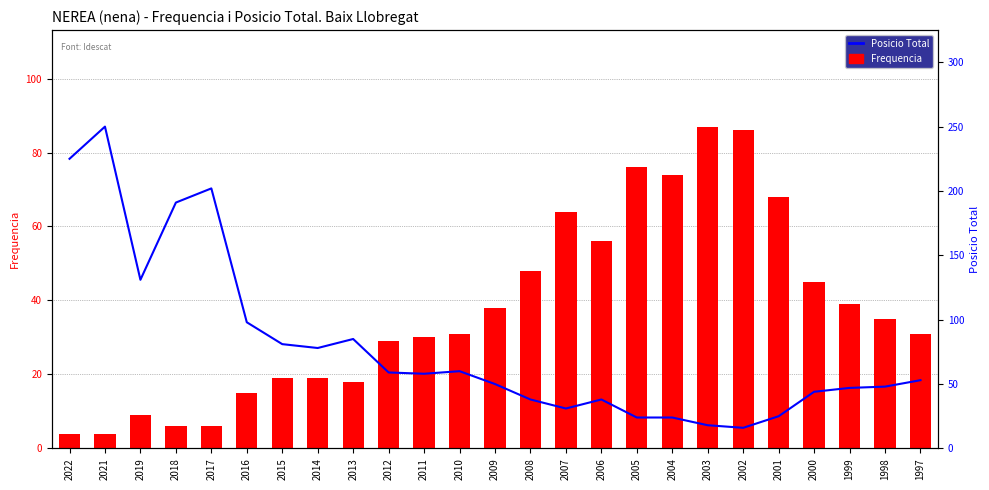

How many data points does each series have?

25